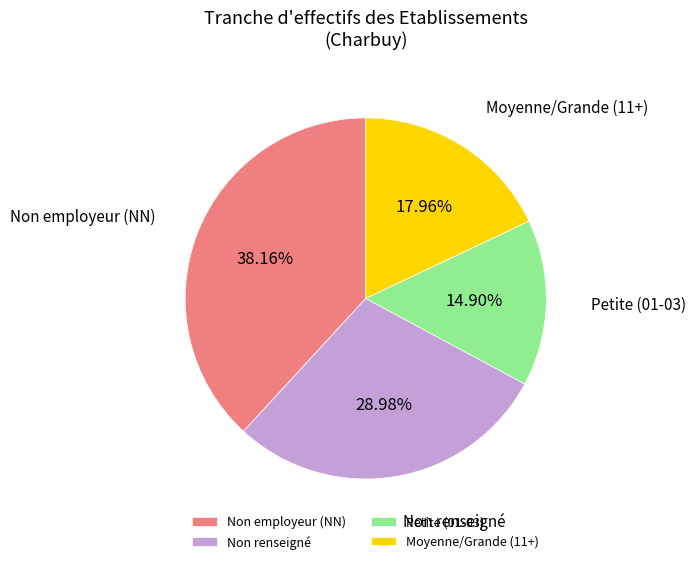

To the nearest percent, what is the difference between the largest and smallest slice percentages?

23%